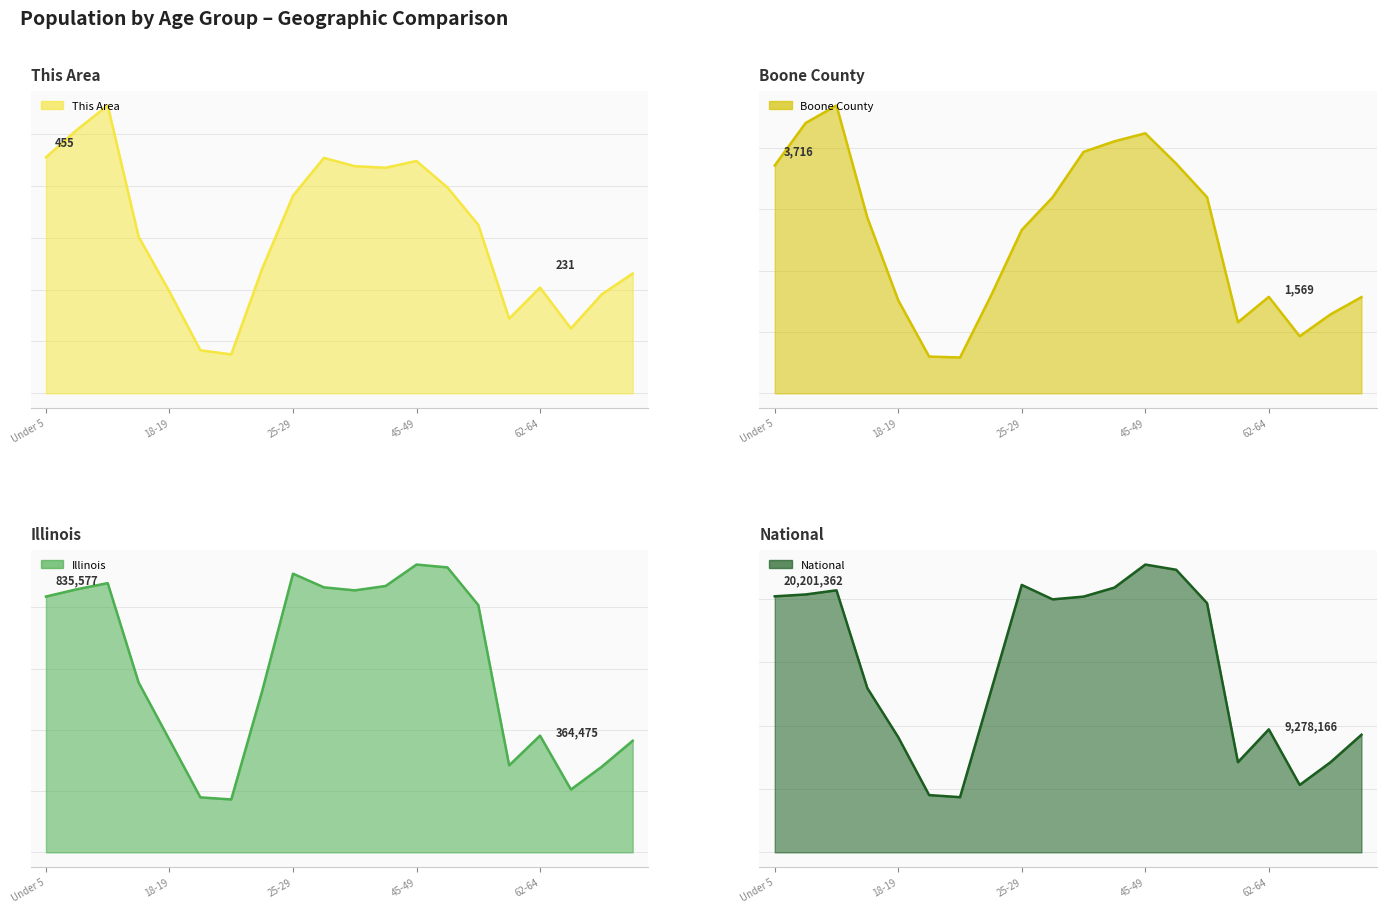

How many series are shown in this chart?

4